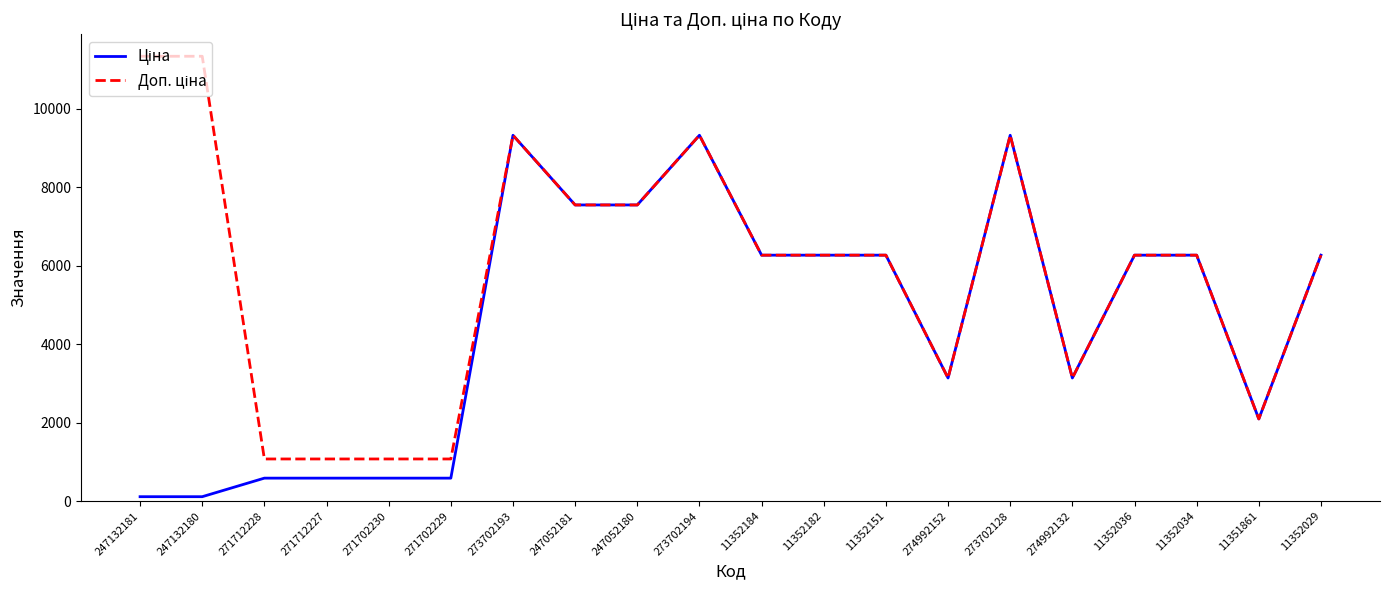

What is the total value across all series at 11352184?

12533.4